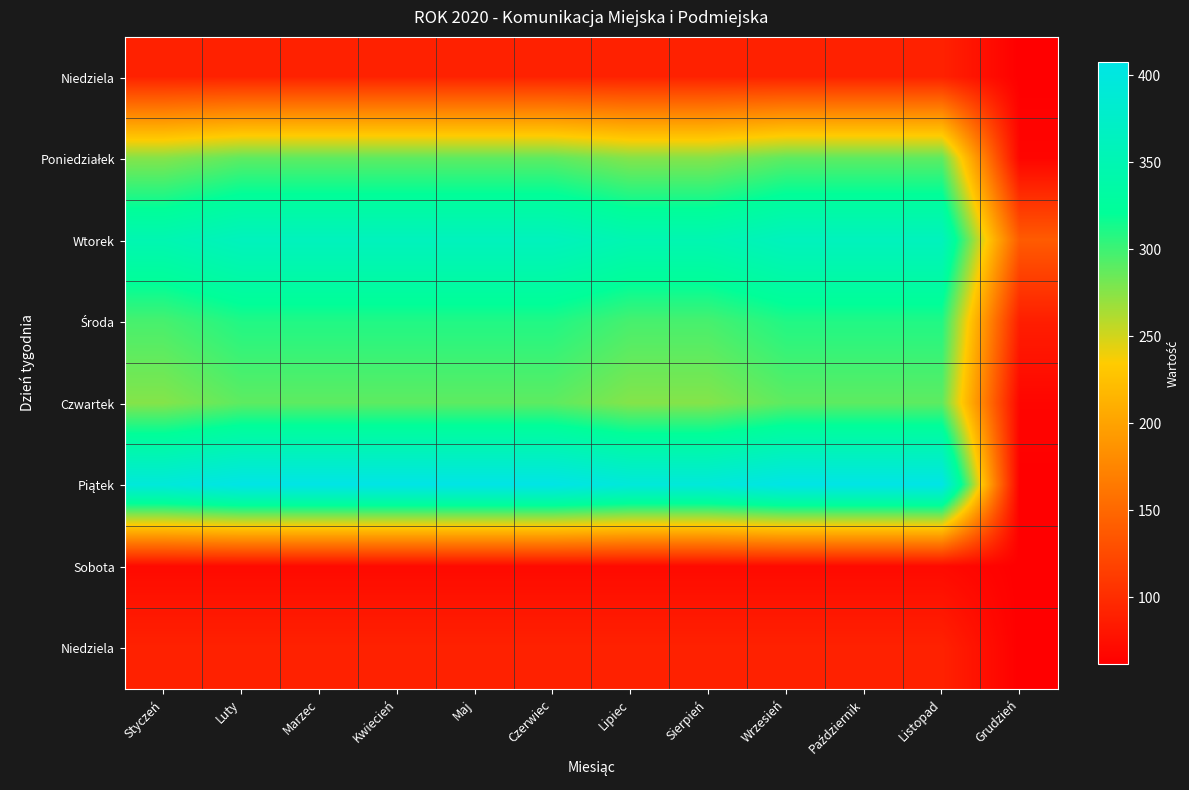

How many distinct data groups are displayed?

8